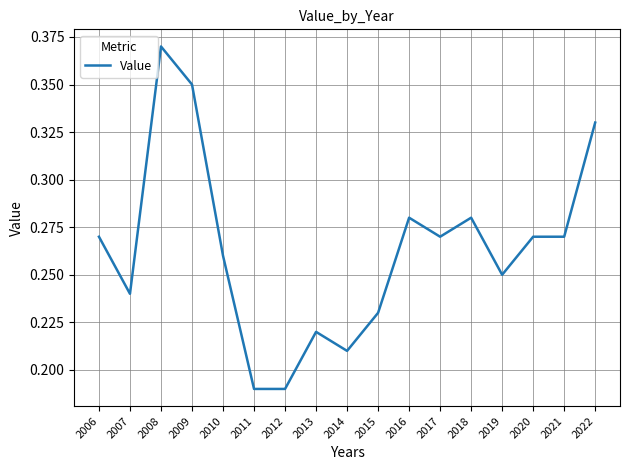

Is it true that the value at 2019 is 0.1?

False